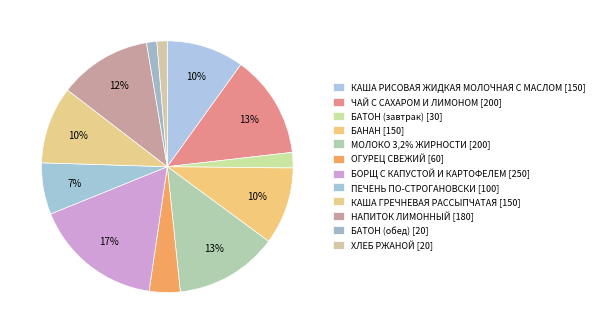

What is the ratio of the value at БОРЩ С КАПУСТОЙ И КАРТОФЕЛЕМ to the value at ОГУРЕЦ СВЕЖИЙ?

4.2